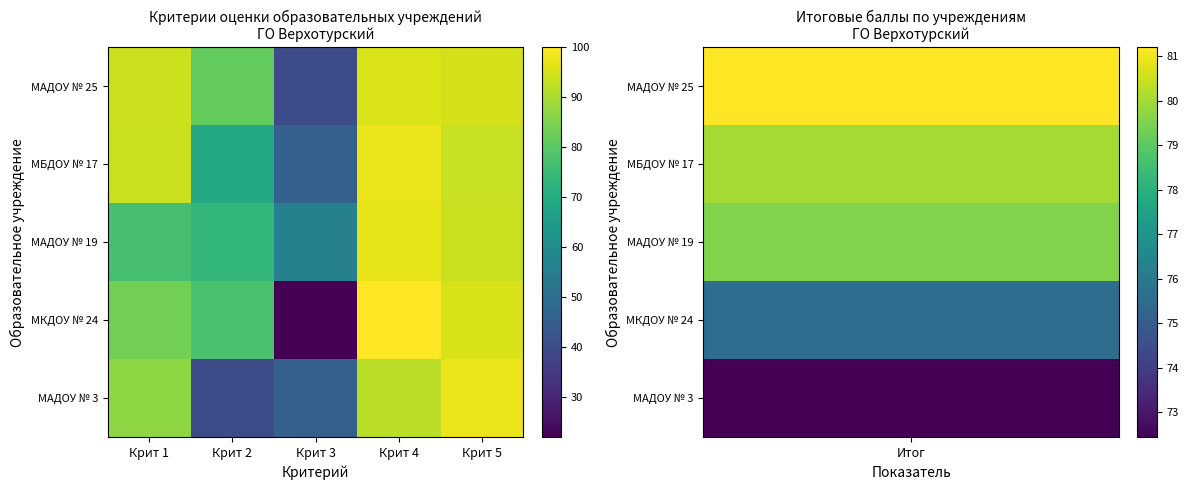

Reading left to right, list all the values displayed in this chart.

МАДОУ № 25: Крит 1=94.1	Крит 2=81.5	Крит 3=39.8	Крит 4=95.6	Крит 5=95.0
МБДОУ № 17: Крит 1=93.8	Крит 2=69.0	Крит 3=46.0	Крит 4=97.8	Крит 5=93.5
МАДОУ № 19: Крит 1=77.1	Крит 2=73.5	Крит 3=56.0	Крит 4=97.2	Крит 5=93.9
МКДОУ № 24: Крит 1=83.3	Крит 2=77.5	Крит 3=22.0	Крит 4=100.0	Крит 5=95.2
МАДОУ № 3: Крит 1=86.6	Крит 2=40.0	Крит 3=46.0	Крит 4=92.0	Крит 5=97.6